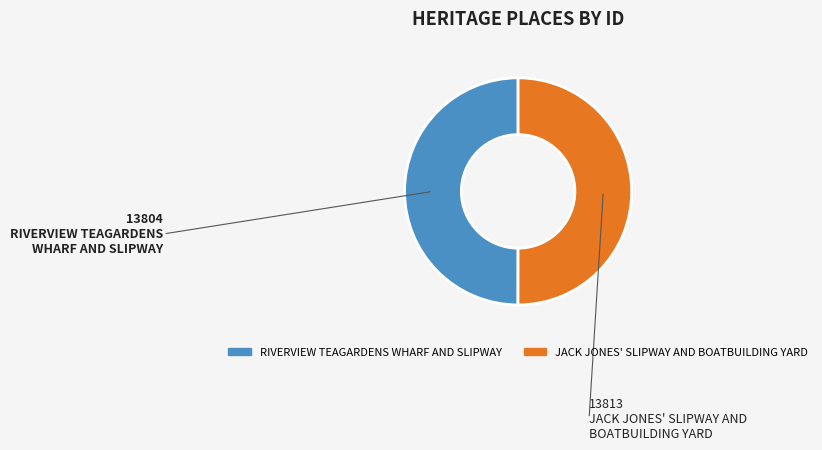

Approximately how many times larger is the value at RIVERVIEW TEAGARDENS WHARF AND SLIPWAY compared to JACK JONES' SLIPWAY AND BOATBUILDING YARD?

1.0